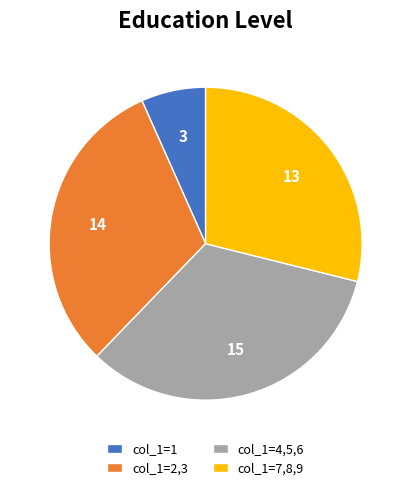

Count the number of slices in the pie.

4